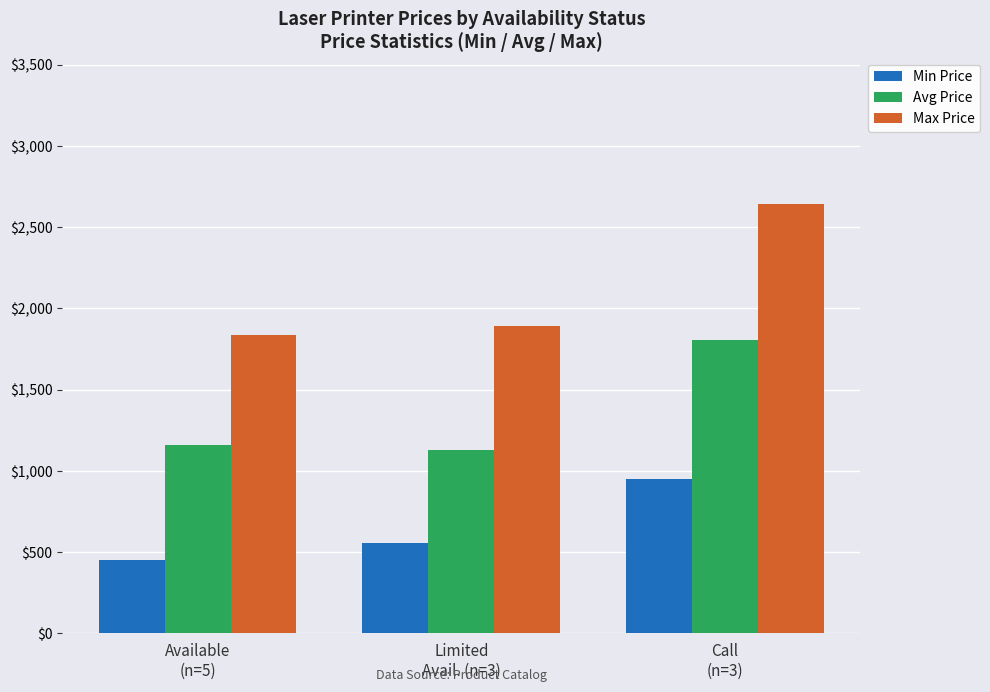

Is it true that Max Price equals 4366.9 at Call
(n=3)?

False